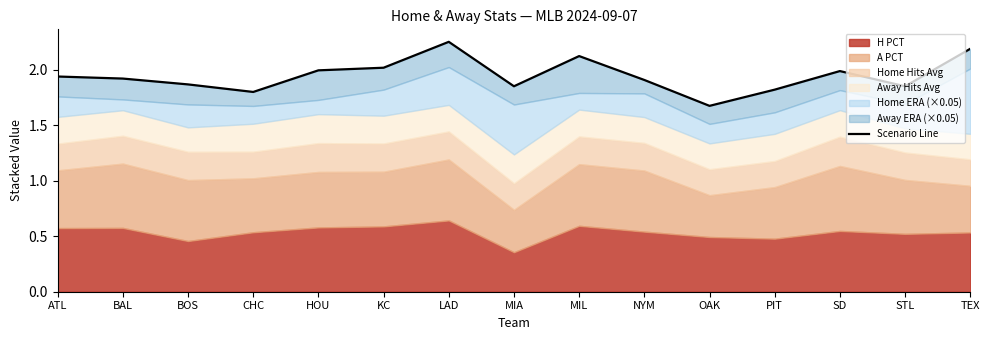

Reading left to right, list all the values displayed in this chart.

ATL=1.9	BAL=1.9	BOS=1.9	CHC=1.8	HOU=2.0	KC=2.0	LAD=2.3	MIA=1.9	MIL=2.1	NYM=1.9	OAK=1.7	PIT=1.8	SD=2.0	STL=1.9	TEX=2.2